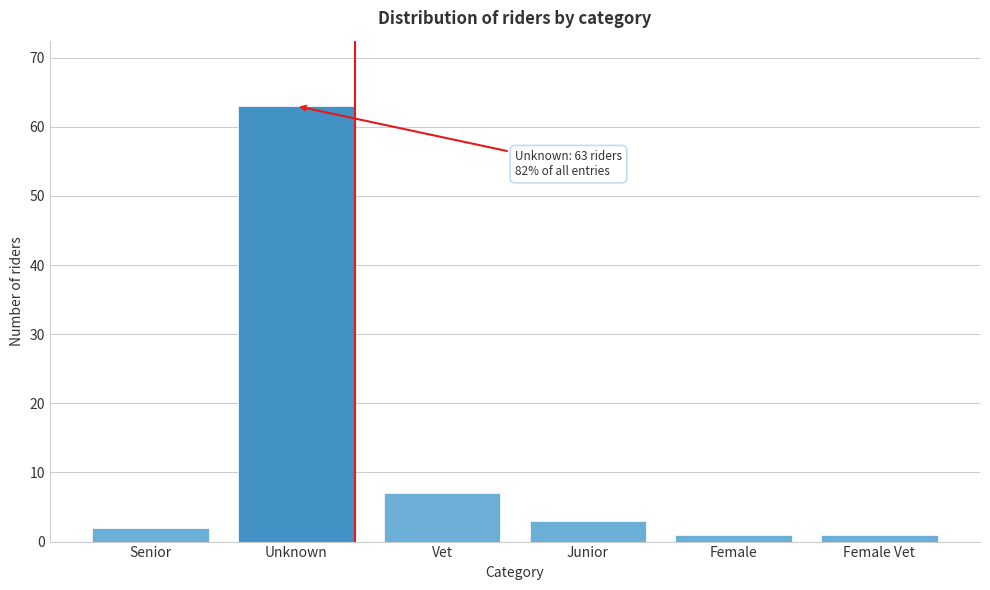

Reading left to right, transcribe all the data shown in this chart.

Senior=2	Unknown=63	Vet=7	Junior=3	Female=1	Female Vet=1